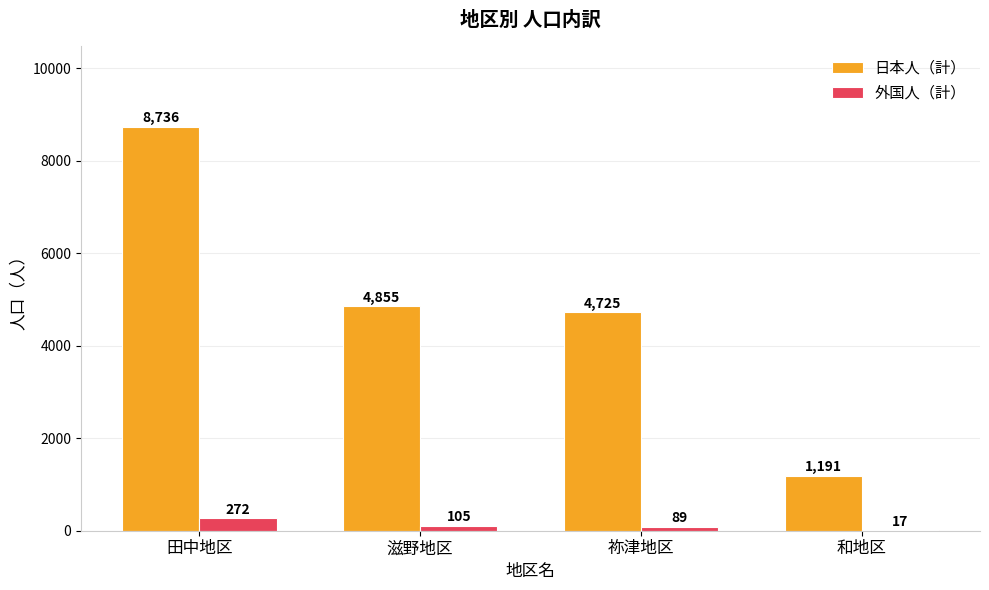

True or false: 日本人（計） has a value of 8736 at 田中地区.

True